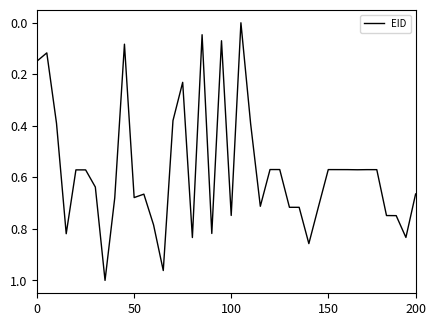

Does the chart have visible grid lines?

No